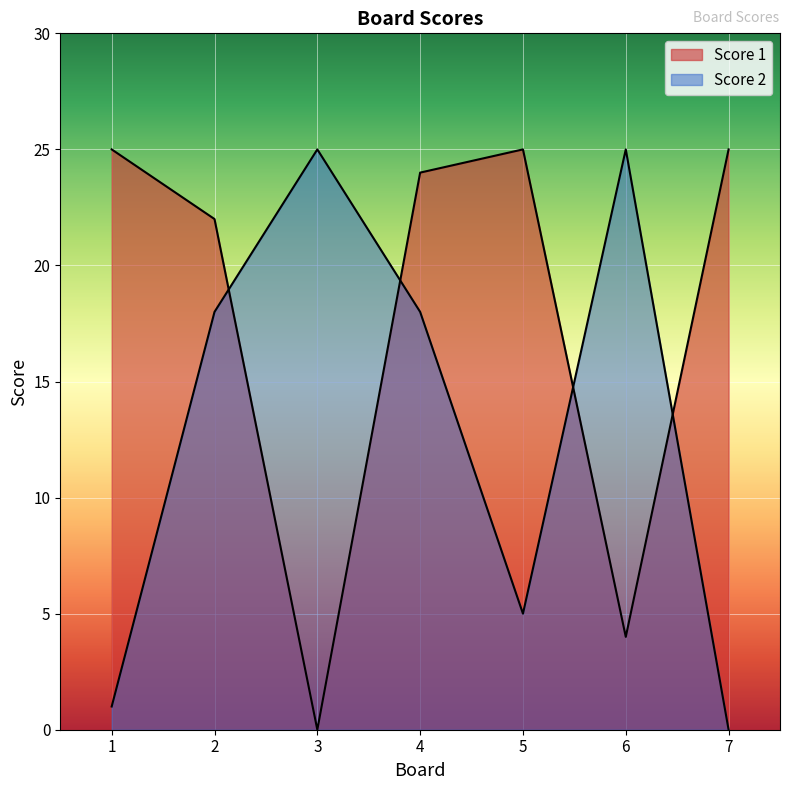

What is the total value across all series at 6?

29